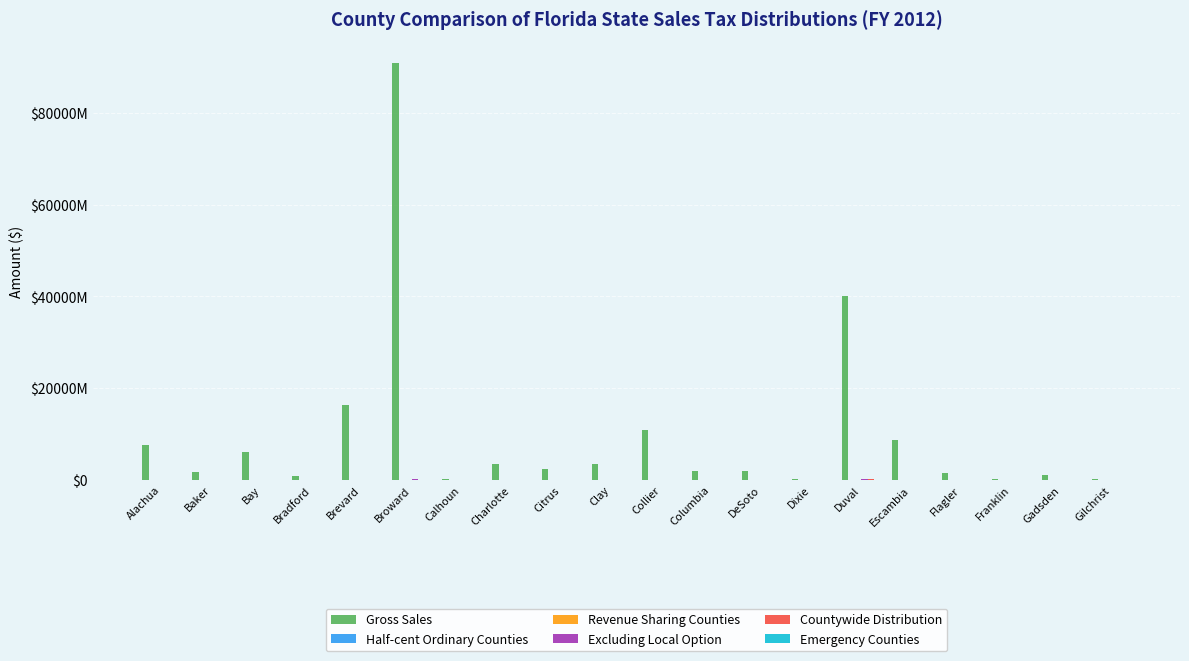

Does the chart contain stacked bars?

No